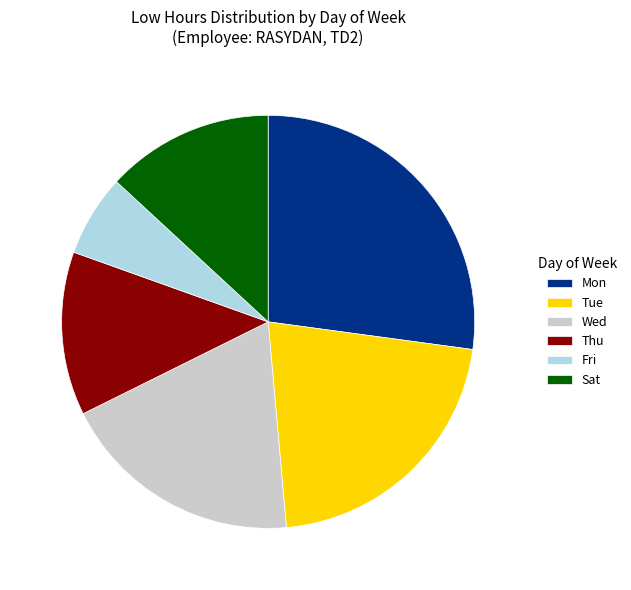

Is there a majority slice in this chart?

No